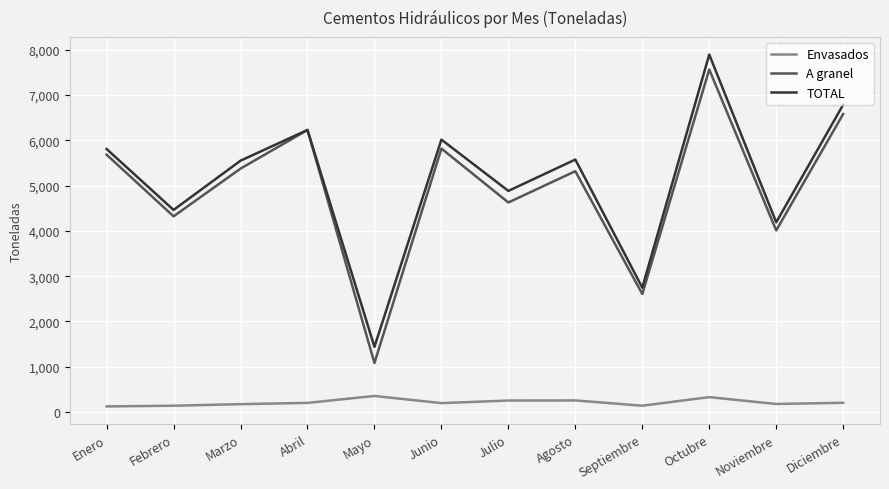

What are all the series names shown in the legend?

Envasados, A granel, TOTAL